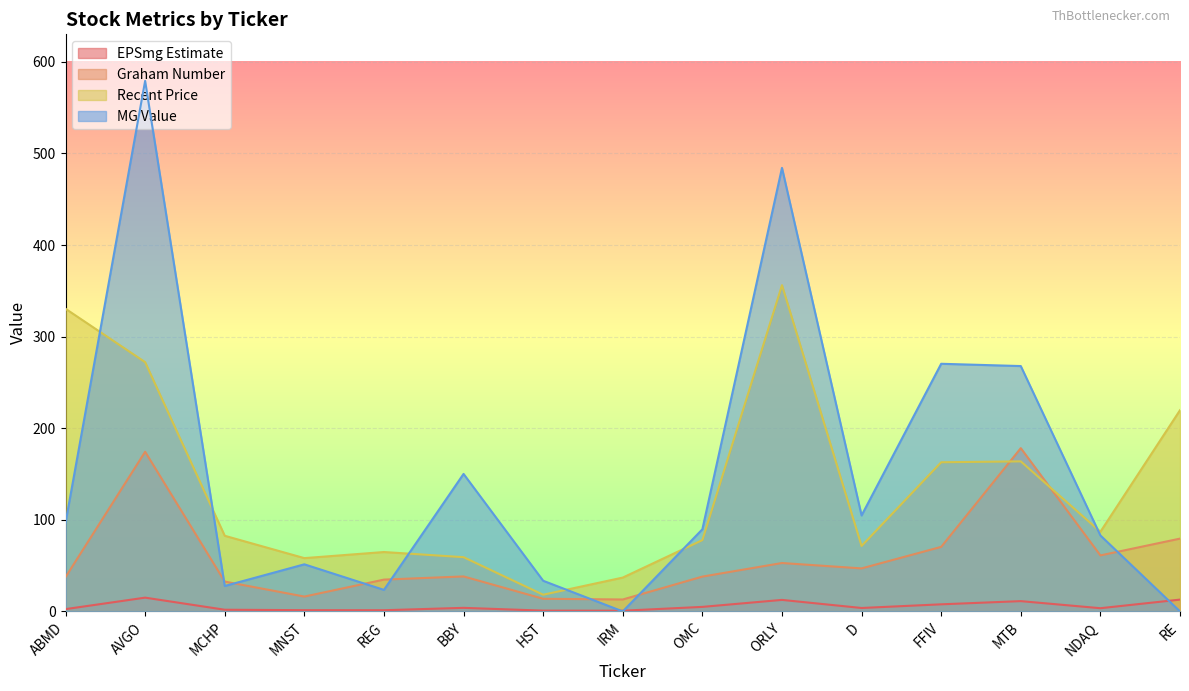

How many interior local peaks does the Graham Number series have?

4